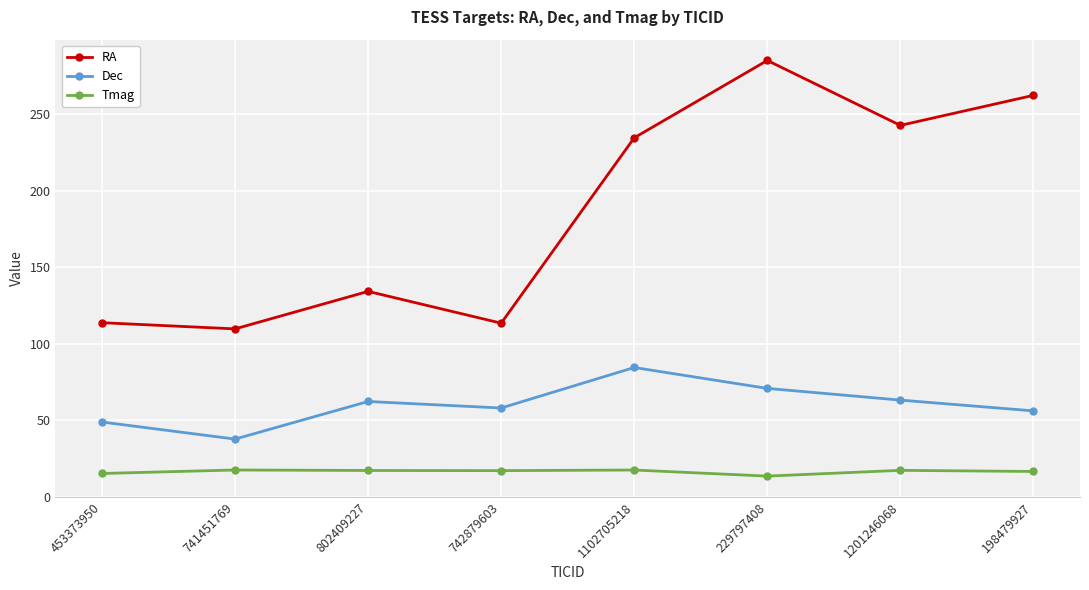

True or false: Dec and Tmag intersect in this chart.

False